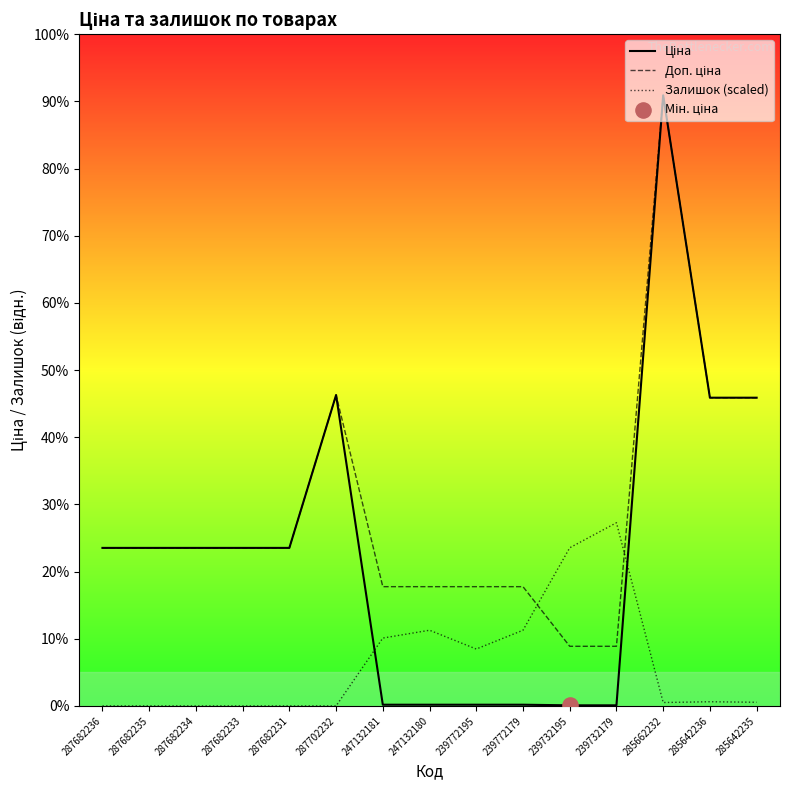

Which series has the largest Y range (max minus min)?

Ціна